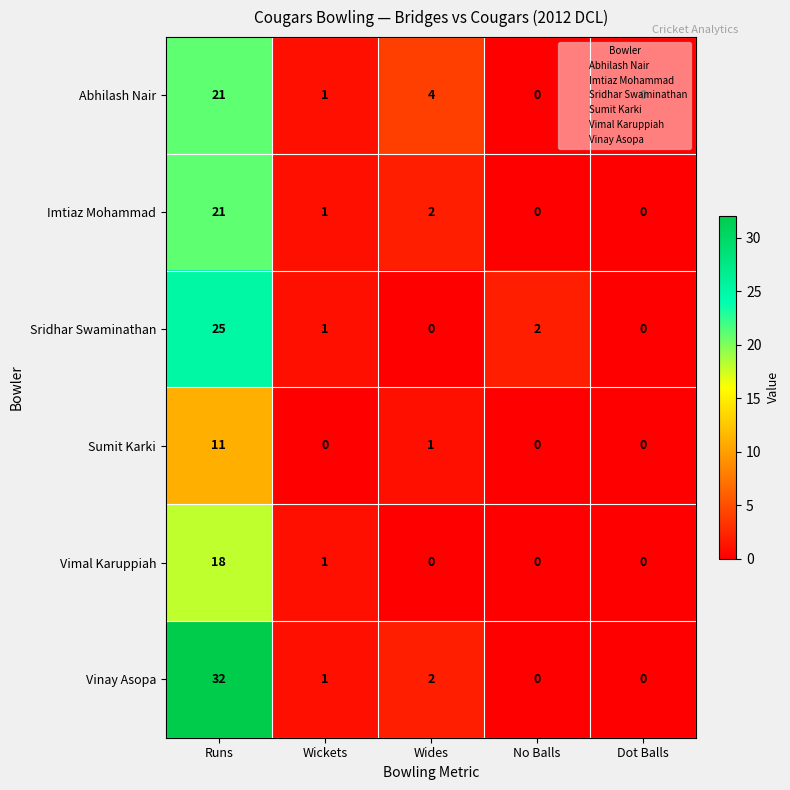

Is the value of Sumit Karki at Dot Balls greater than the value of Imtiaz Mohammad at Wickets?

No